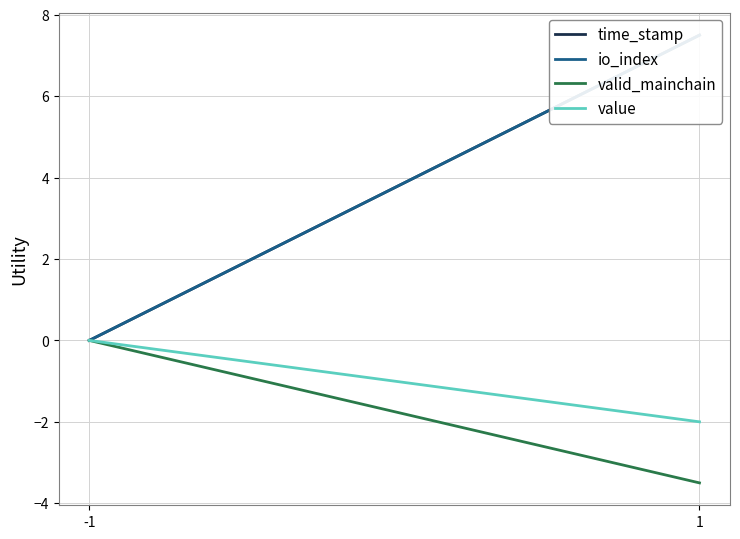

At which category does the chart reach its peak across all series?

1